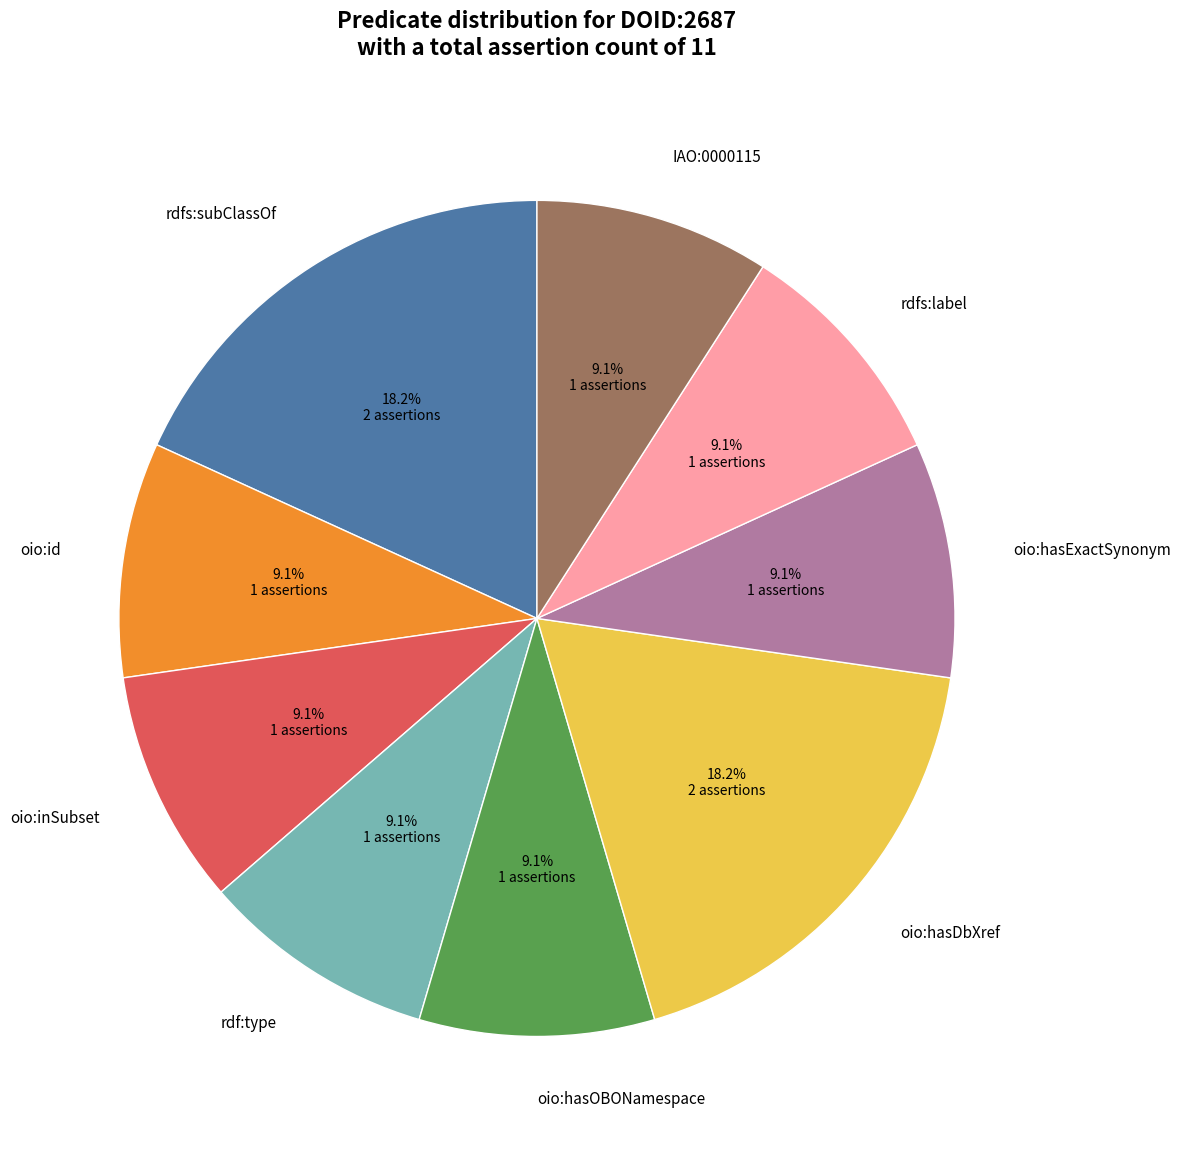

To the nearest percent, what is the average slice percentage?

11%